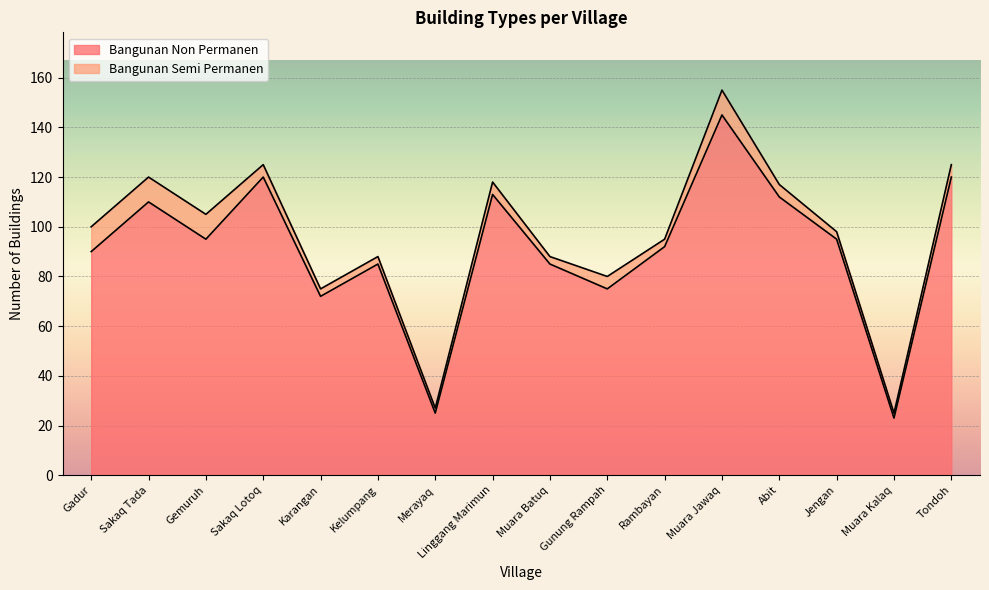

Where is the data nearest to the value 84?

Kelumpang